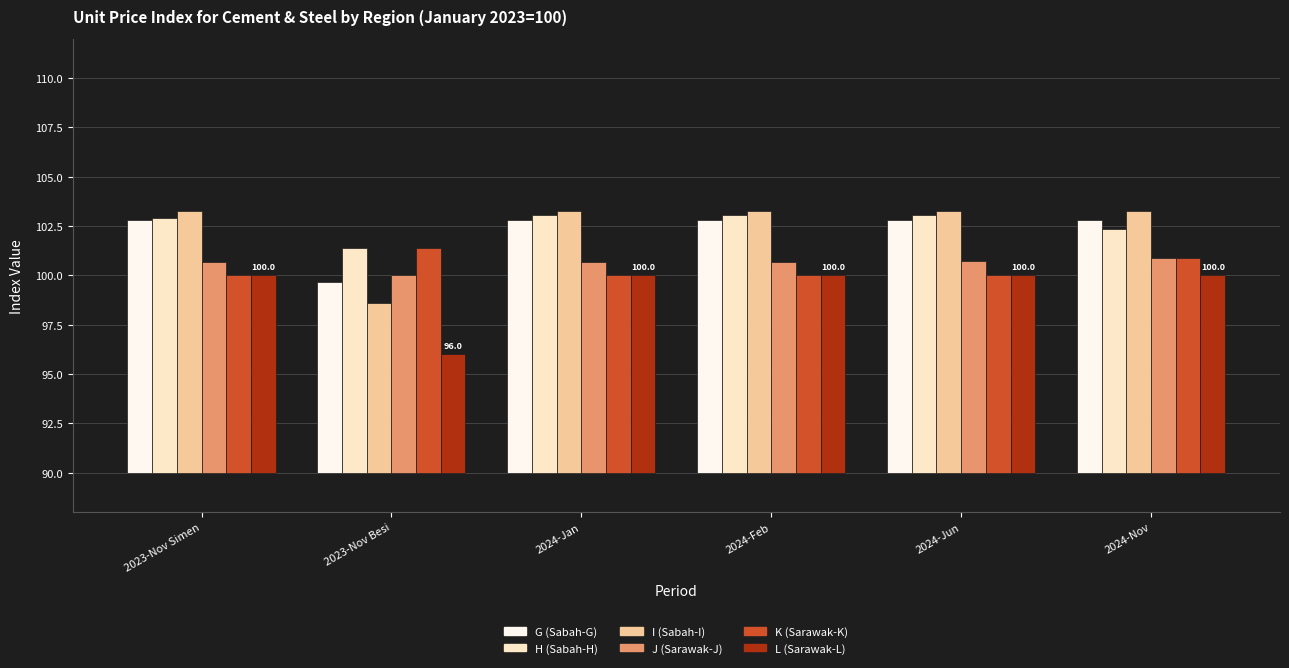

The H (Sabah-H) series shows 22.4 at 2024-Feb. True or false?

False